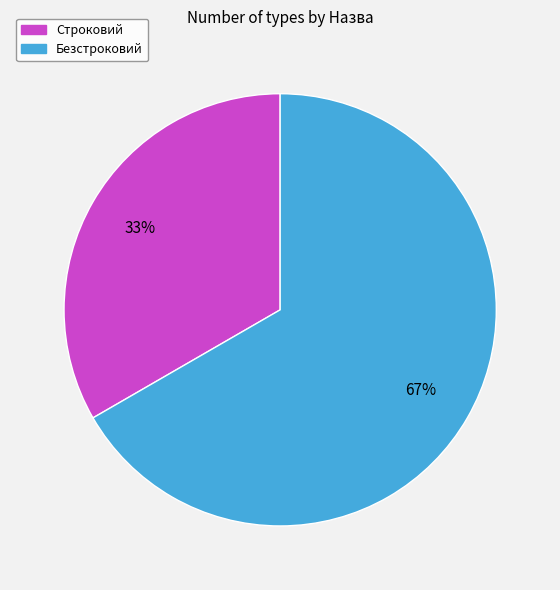

To the nearest percent, what is the average slice percentage?

50%